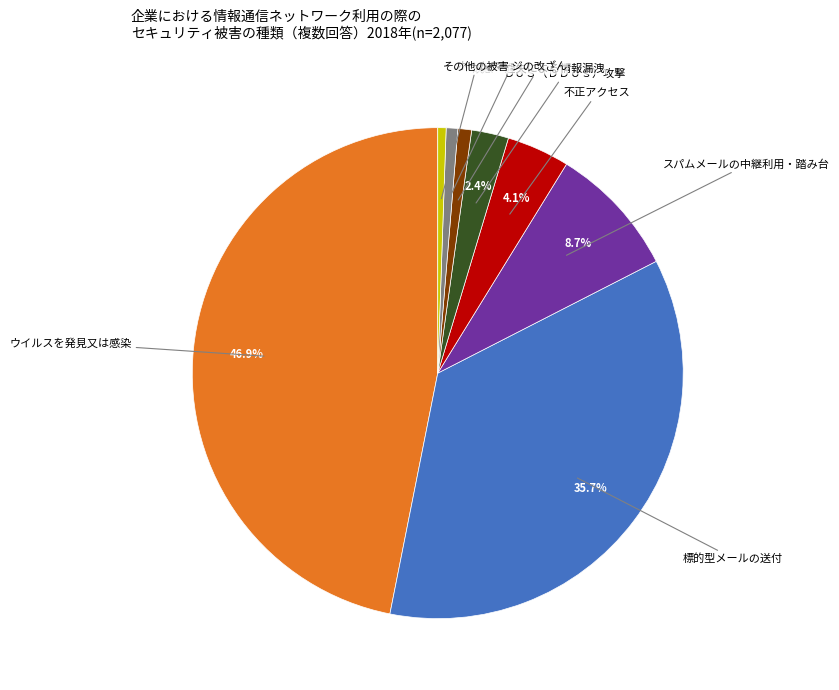

What percentage is NOT represented by ウイルスを発見又は感染?

53.1%